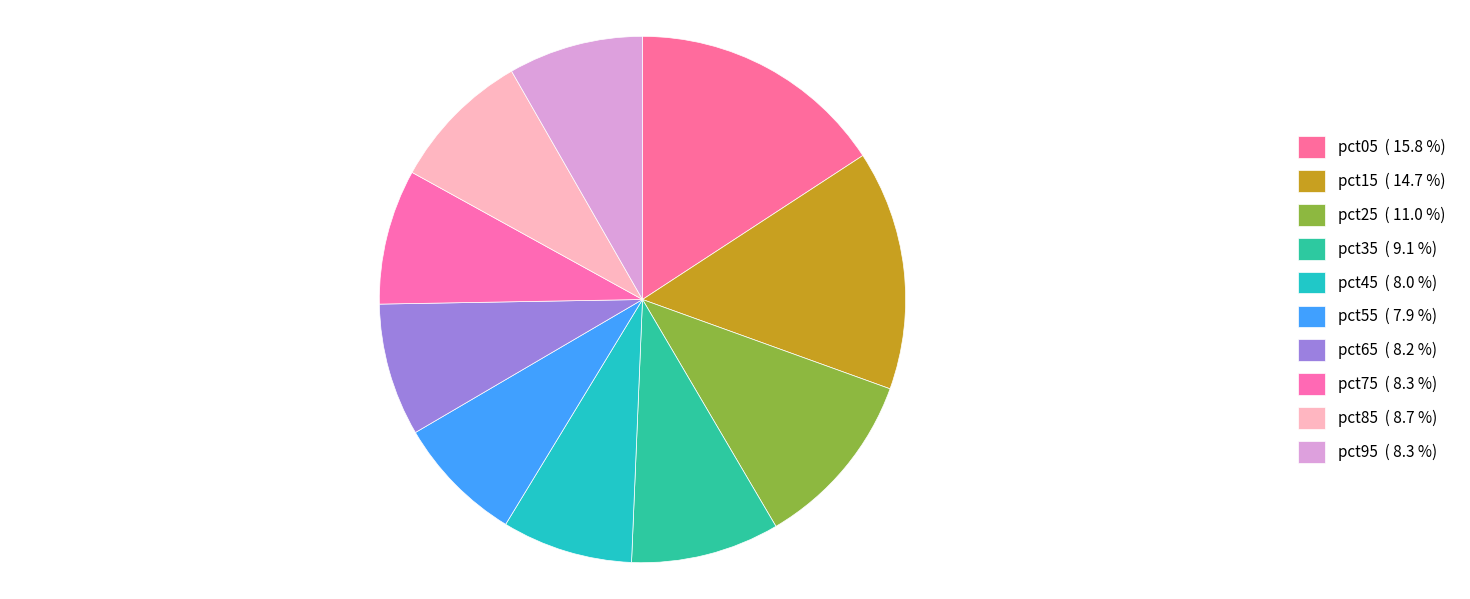

Is it true that pct35 is 9% of the pie?

True